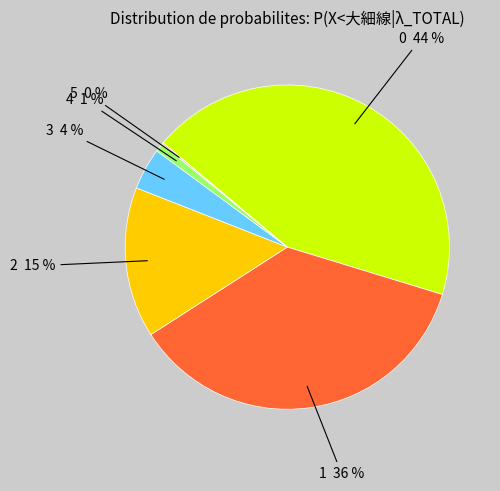

To the nearest percent, what is the average slice percentage?

17%